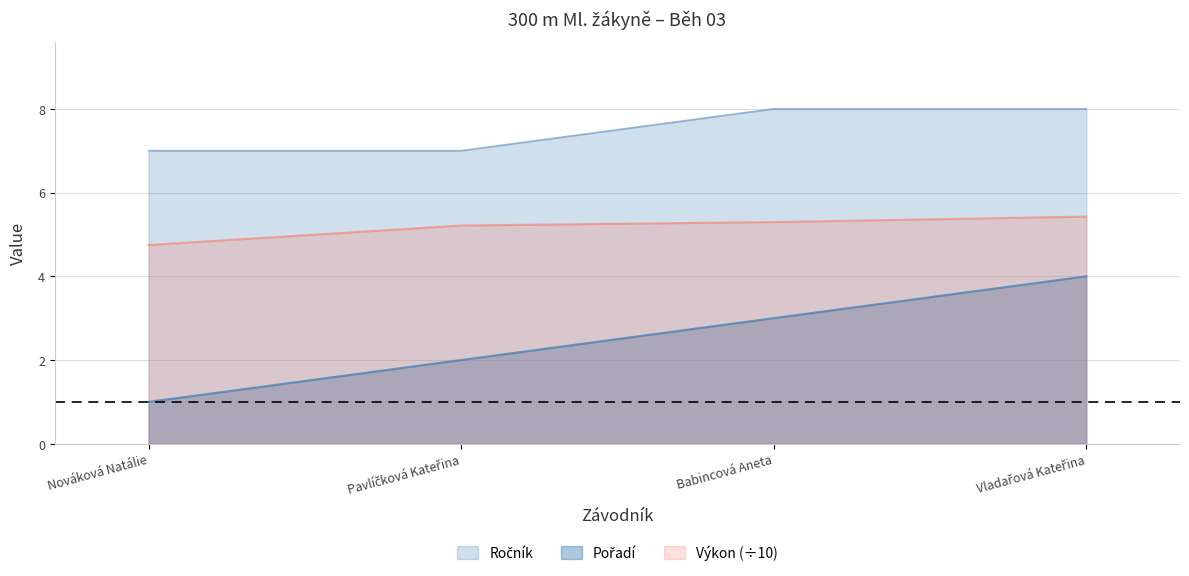

How many series are shown in this chart?

3